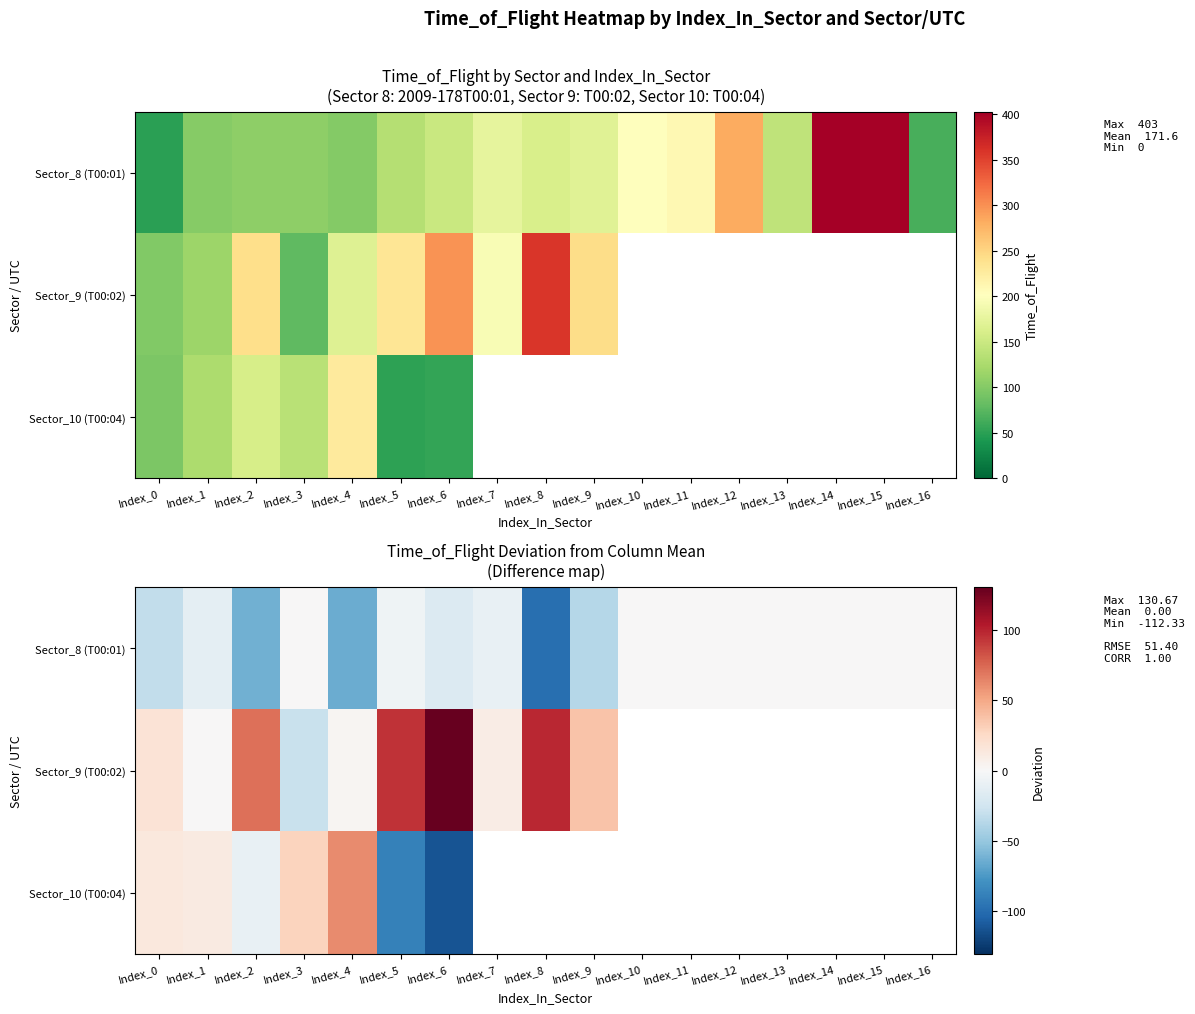

What is the lowest value of the Sector_8 (T00:01) series?

-98.5